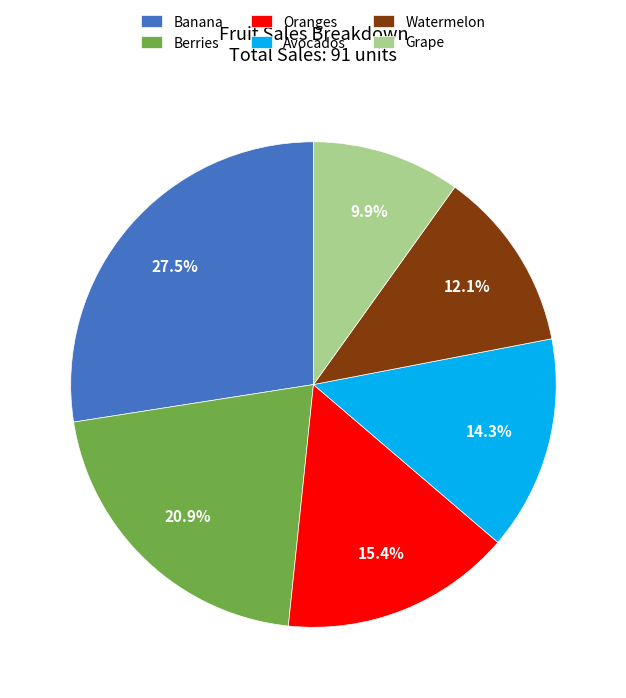

To the nearest percent, what is the average slice percentage?

17%